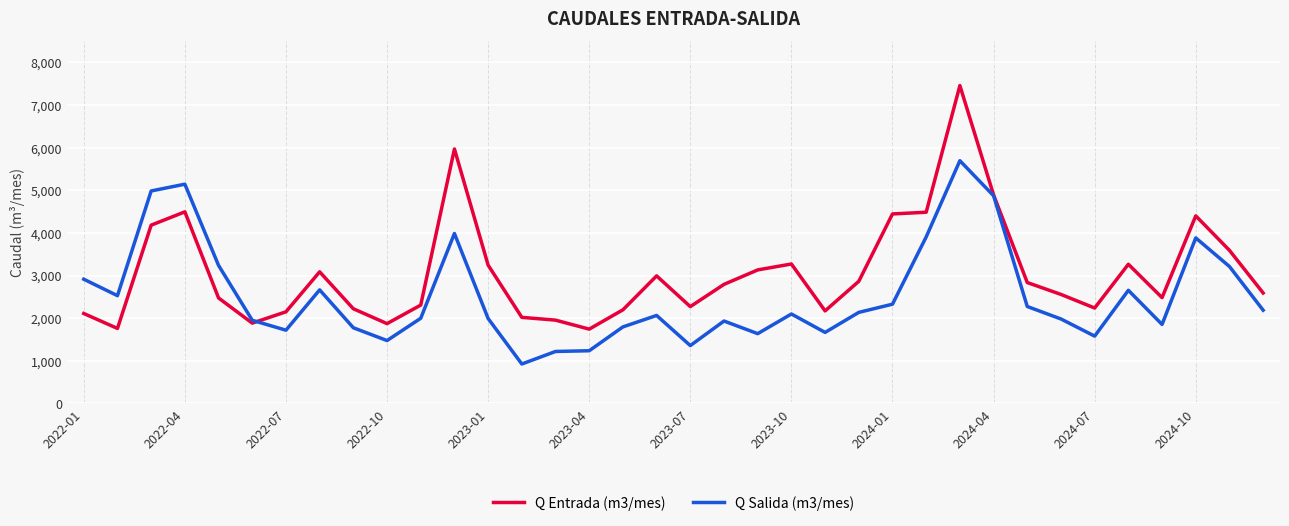

List the series in order of their peak value, lowest first.

Q Salida (m3/mes), Q Entrada (m3/mes)